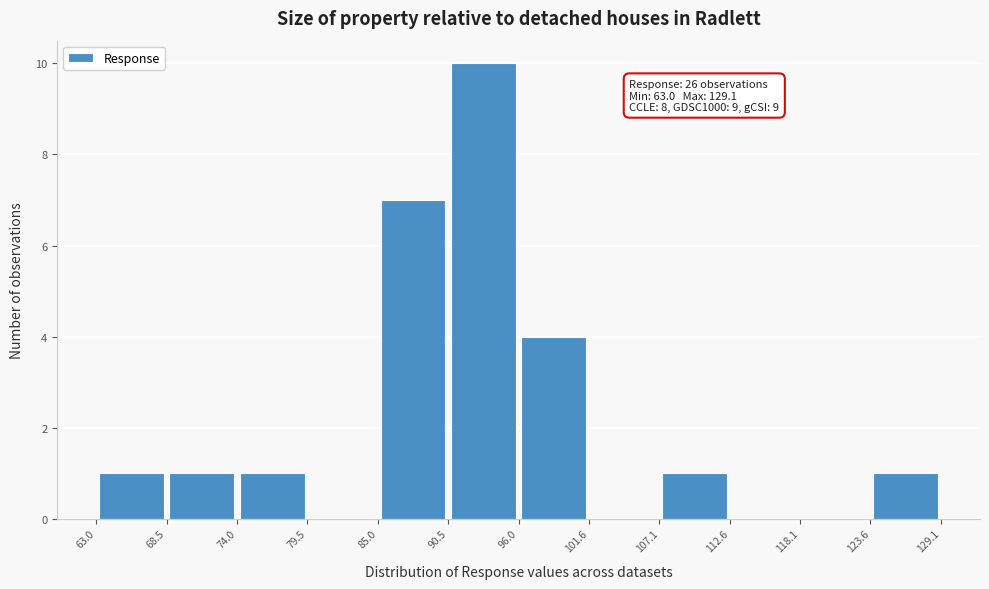

Over which range of the x-axis is the bar tallest?

90.5 to 96.0